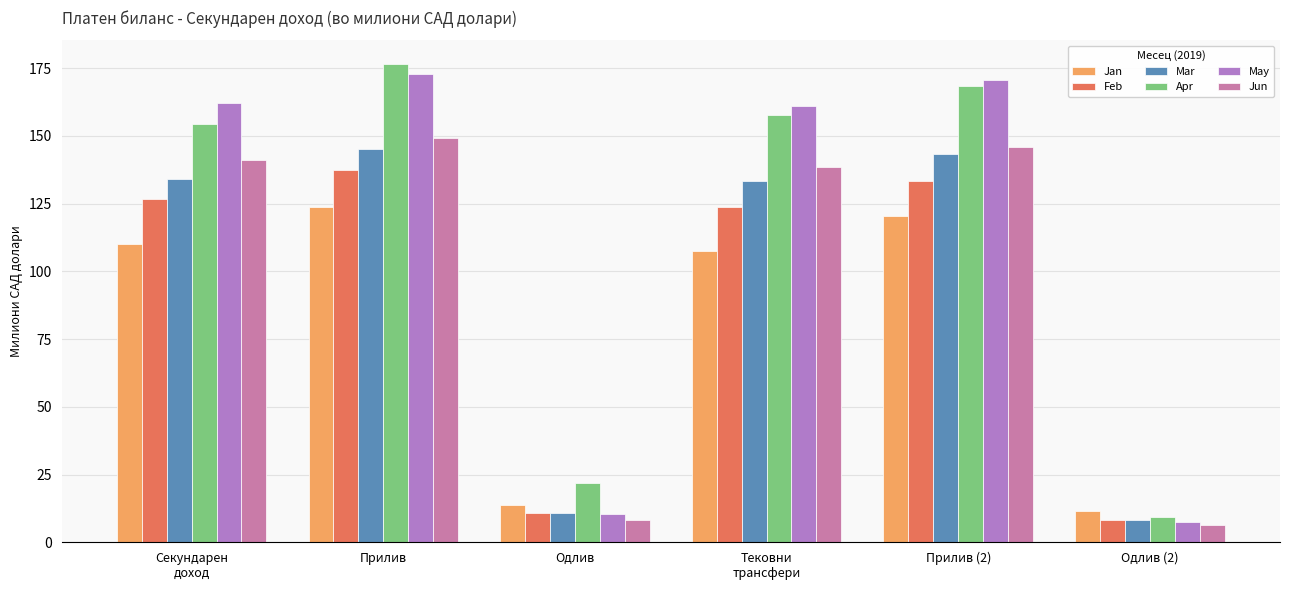

Between Прилив and Одлив, which series saw the biggest shift?

May